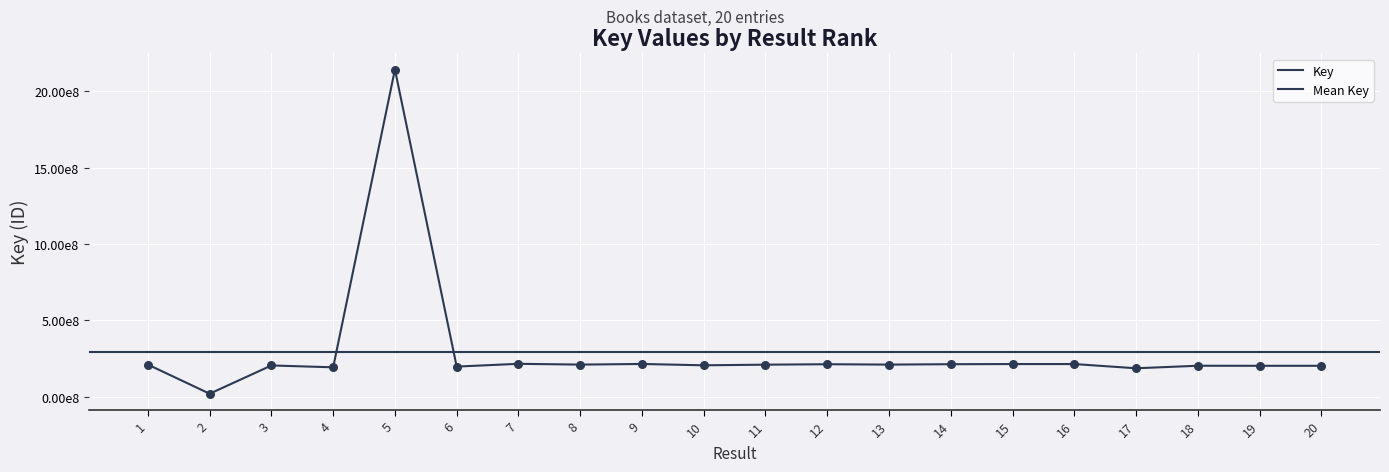

Which has a higher value, 5 or 17?

5